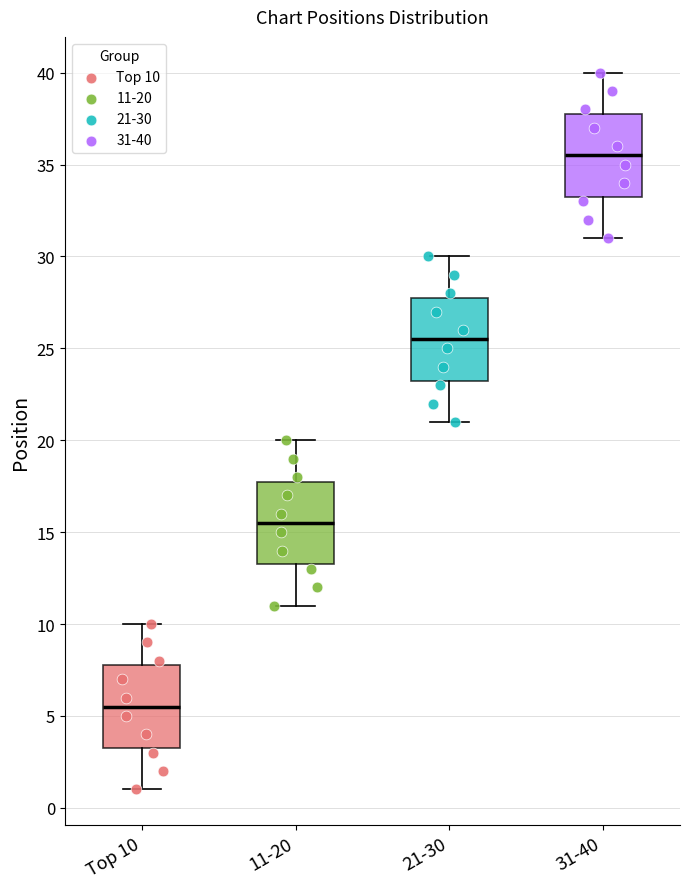

Which box has the highest median line?

31-40